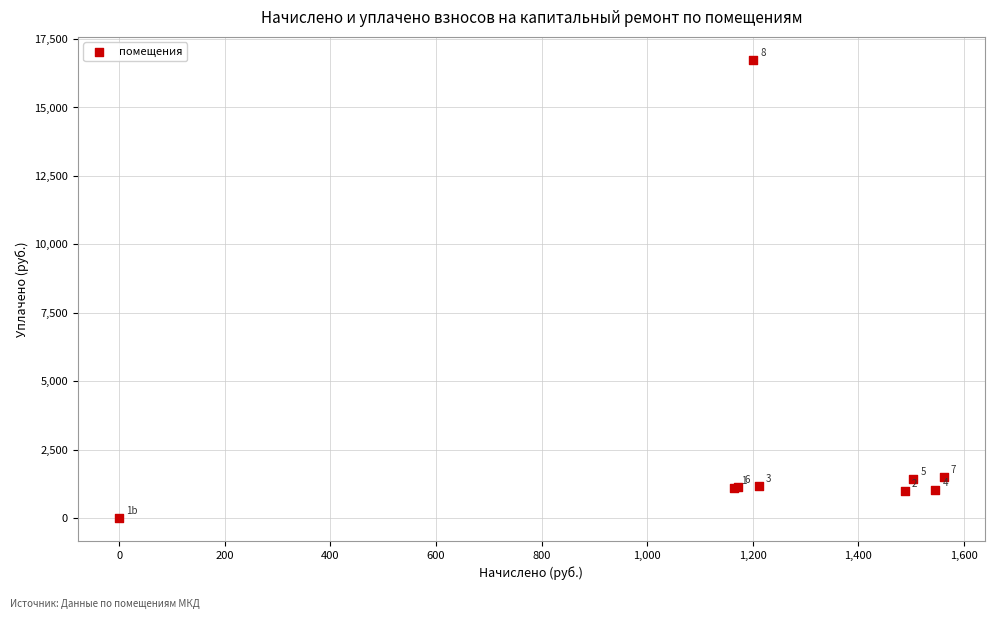

What Y value in the scatter plot is closest to 8371?

1487.1